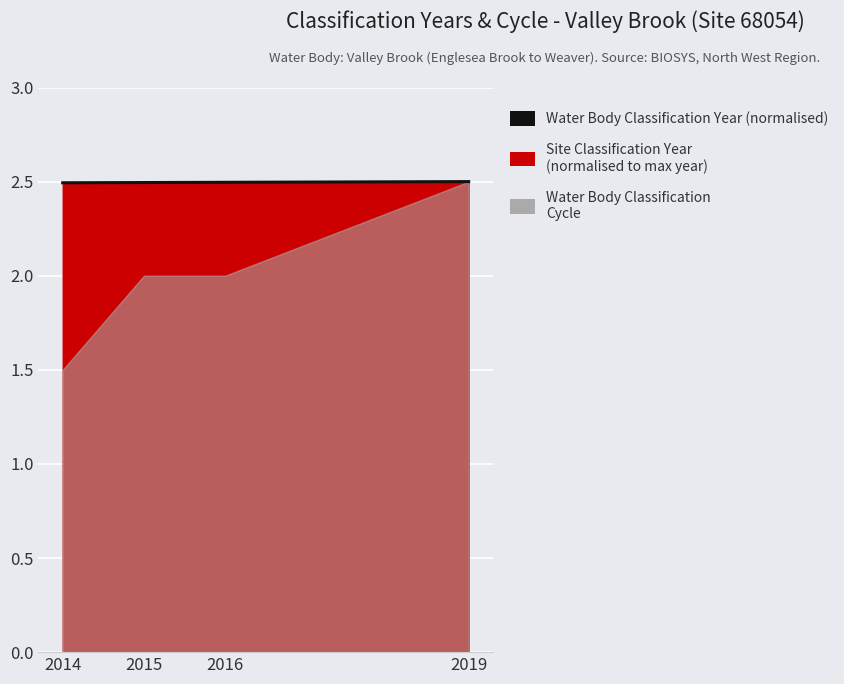

How many lines are shown in the chart?

1